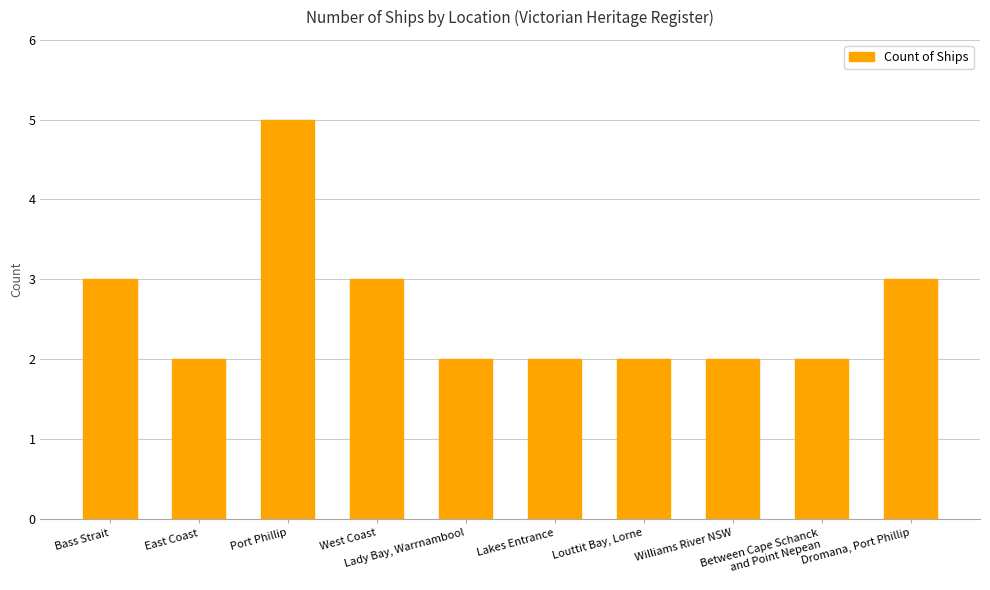

What is the greatest value displayed?

5